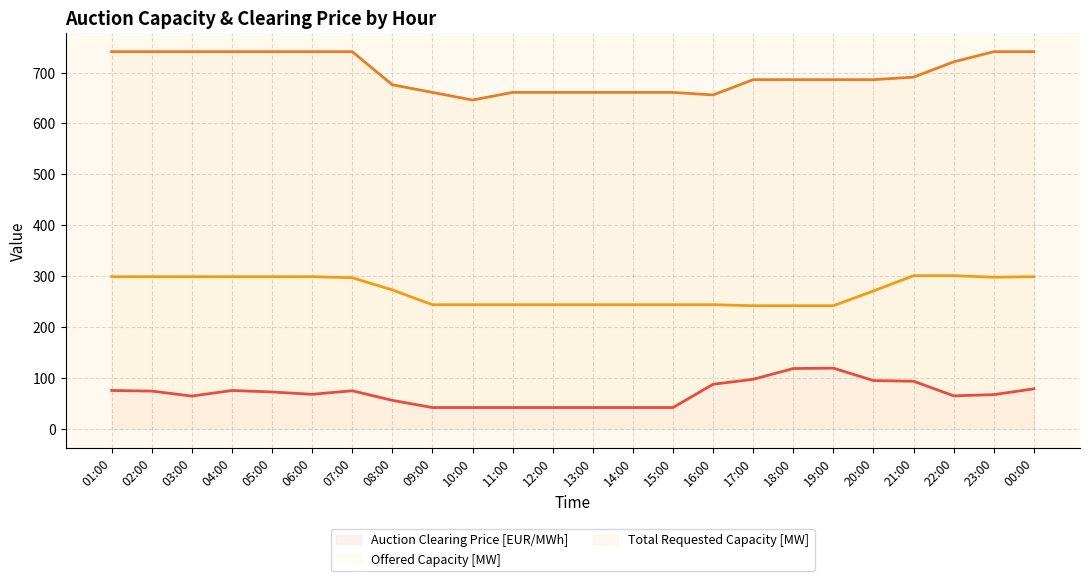

True or false: Auction Clearing Price [EUR/MWh] and Total Requested Capacity [MW] cross at least once.

False